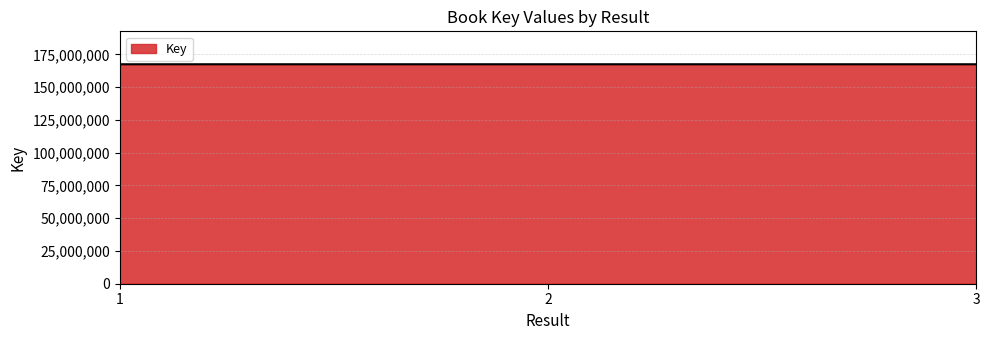

What is the smallest value displayed?

167490330